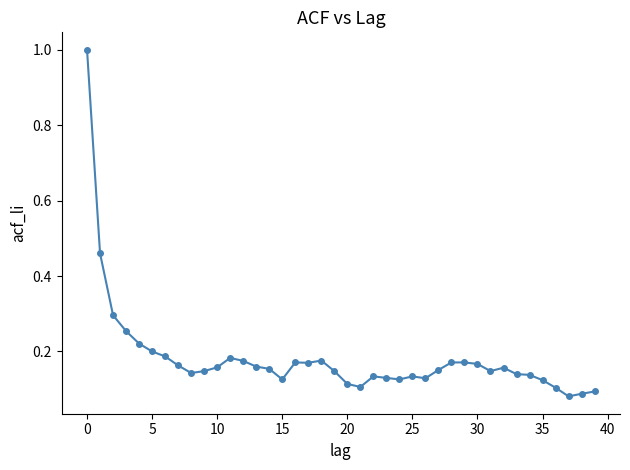

What is the difference between the second highest and minimum values?

0.4